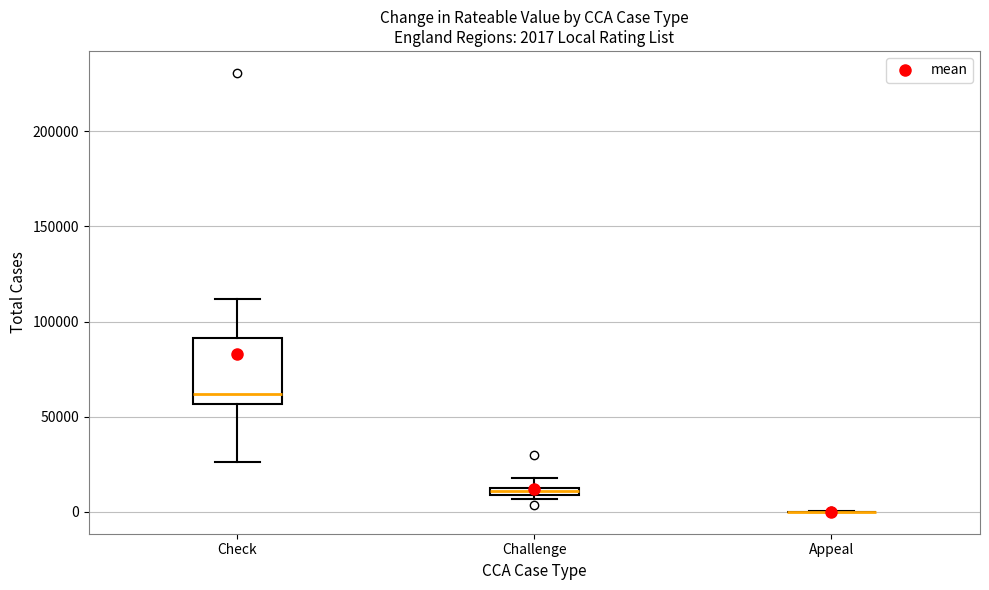

Which box is the tallest, from its lower edge to its upper edge?

Check